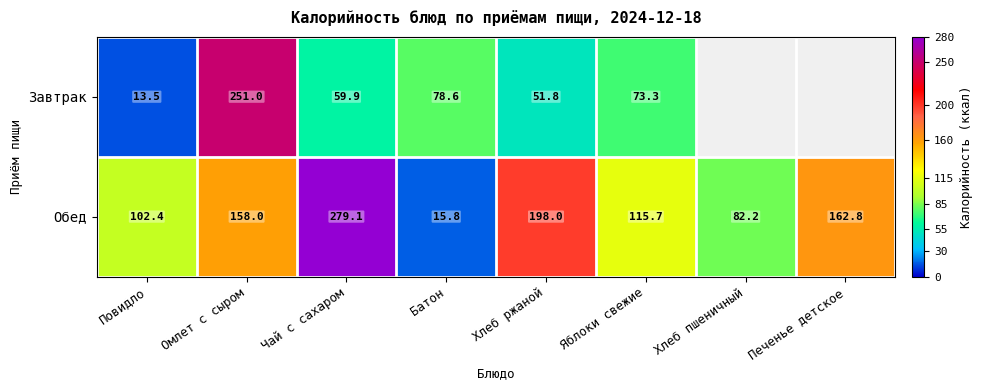

The value of Обед at Омлет с сыром is 46.1. True or false?

False